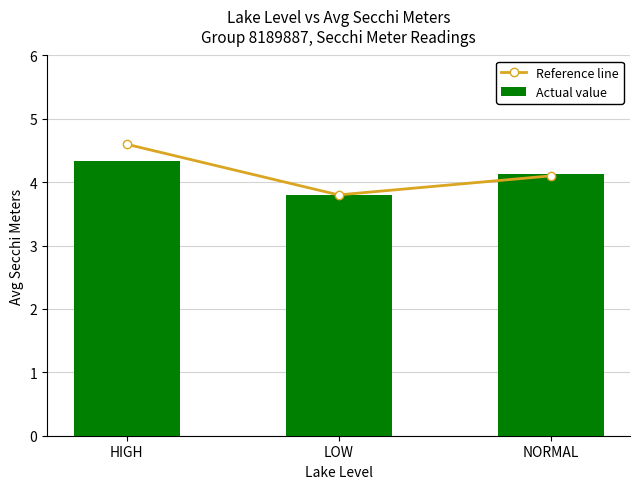

True or false: Actual value has a value of 3.8 at LOW.

True